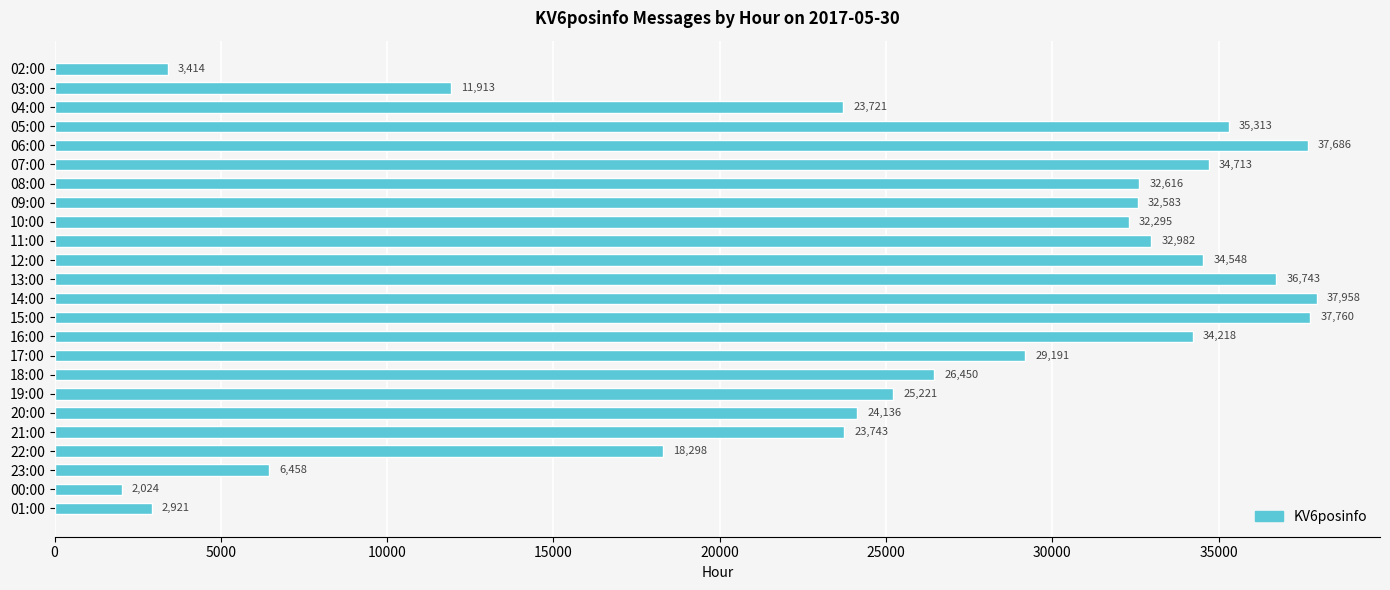

The value at 09:00 is 56108. True or false?

False